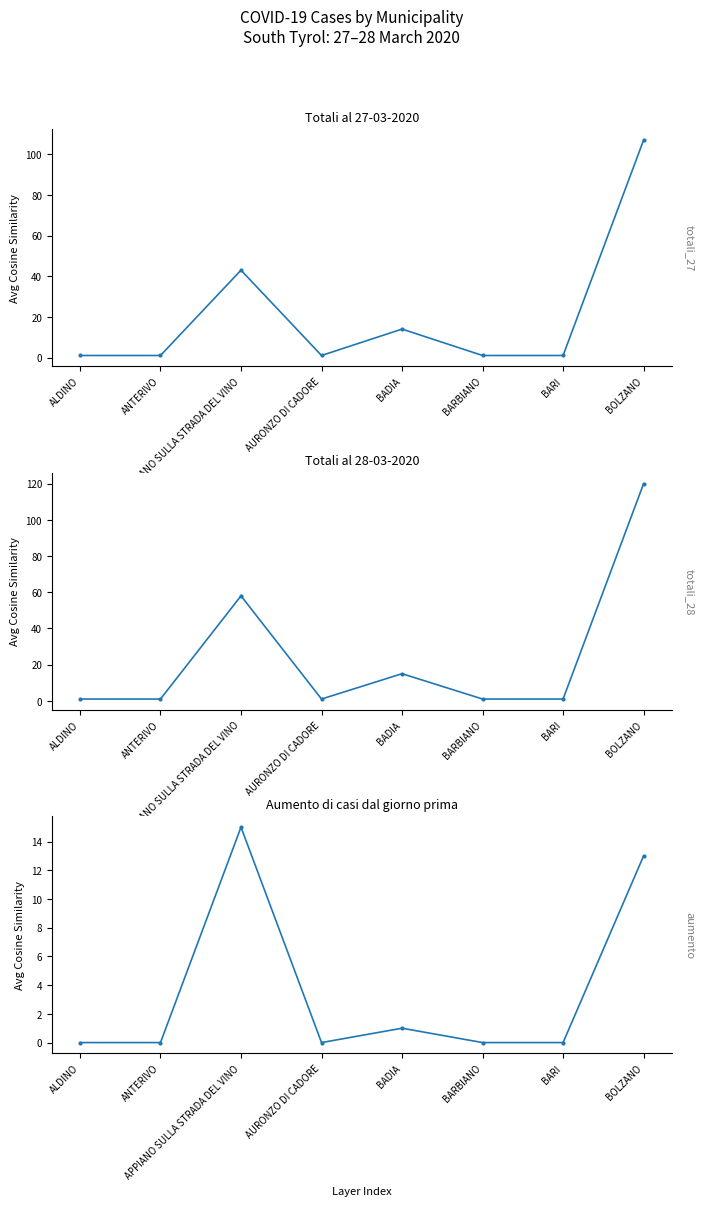

The value of Totali al 27-03-2020 at BARBIANO is 1. True or false?

True